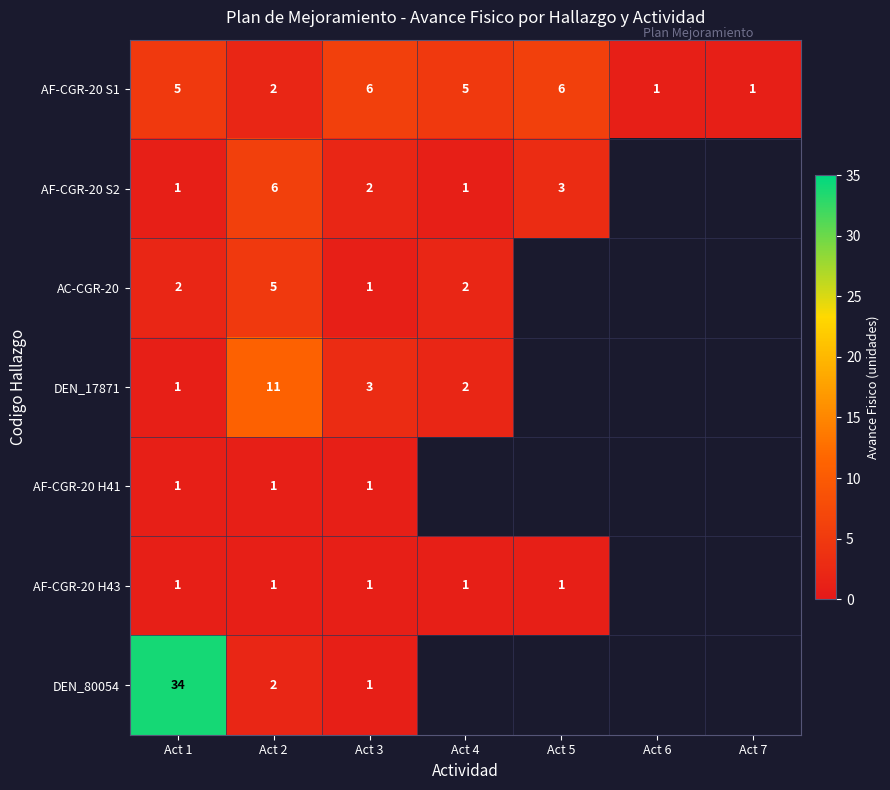

Is it true that AC-CGR-20 equals 1.7 at Act 3?

False